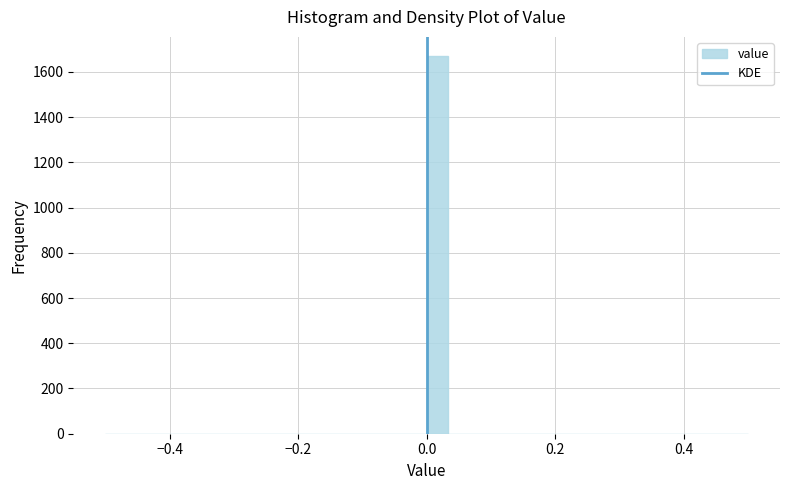

Read against the x-axis, roughly where is the centre of the tallest bar?

0.02